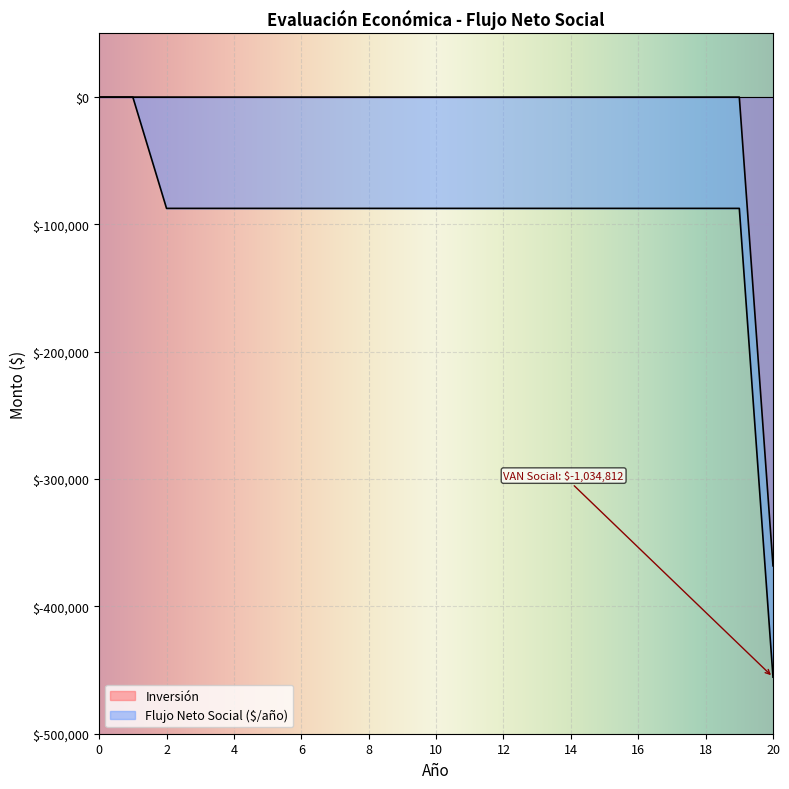

How many values in the Flujo Neto Social ($/año) series exceed -87400?

2